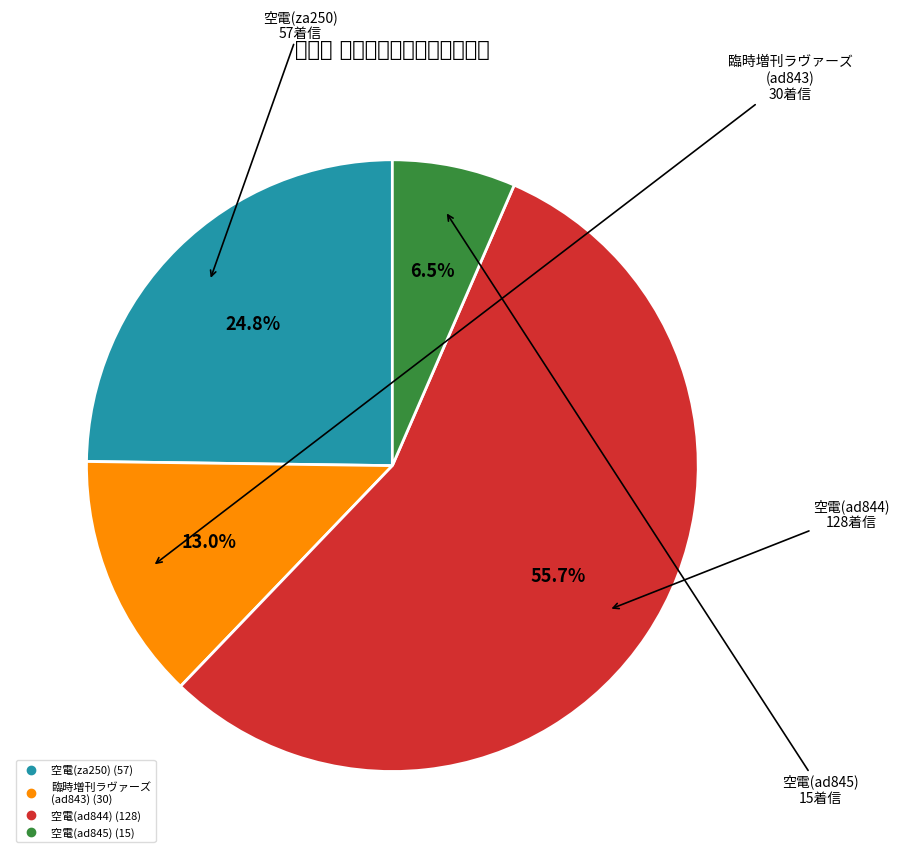

Does any single category account for the majority?

Yes